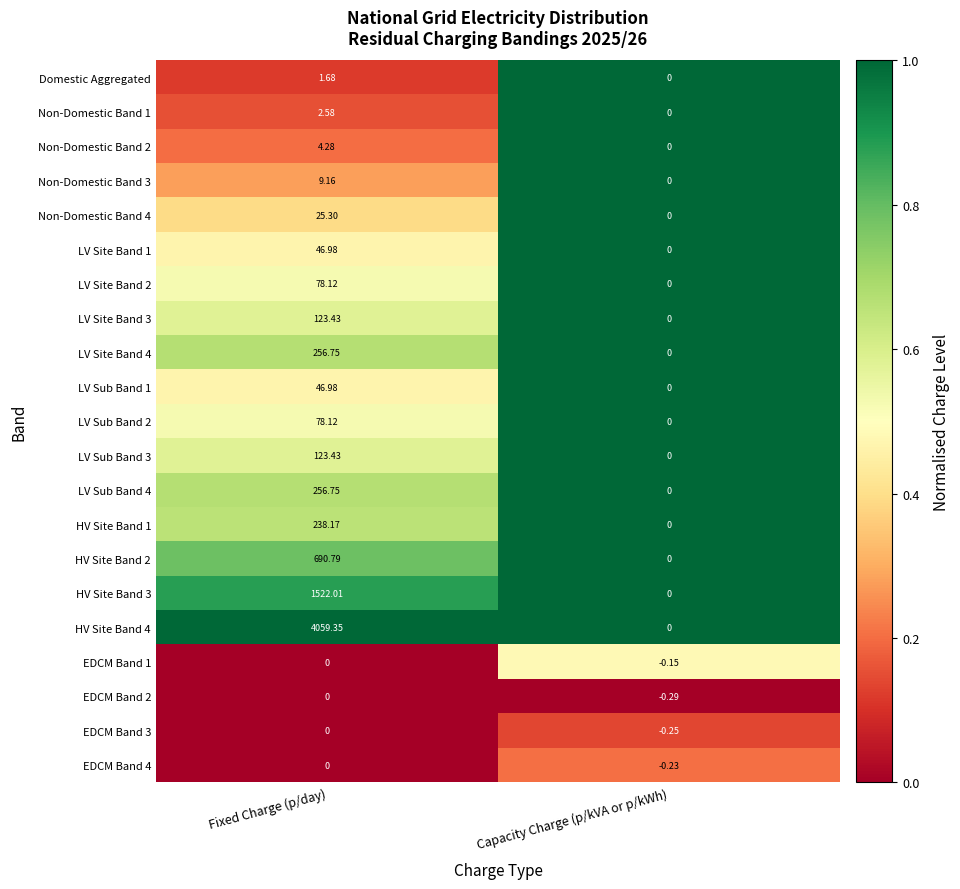

At which label does HV Site Band 4 first exceed 4059?

Fixed Charge (p/day)